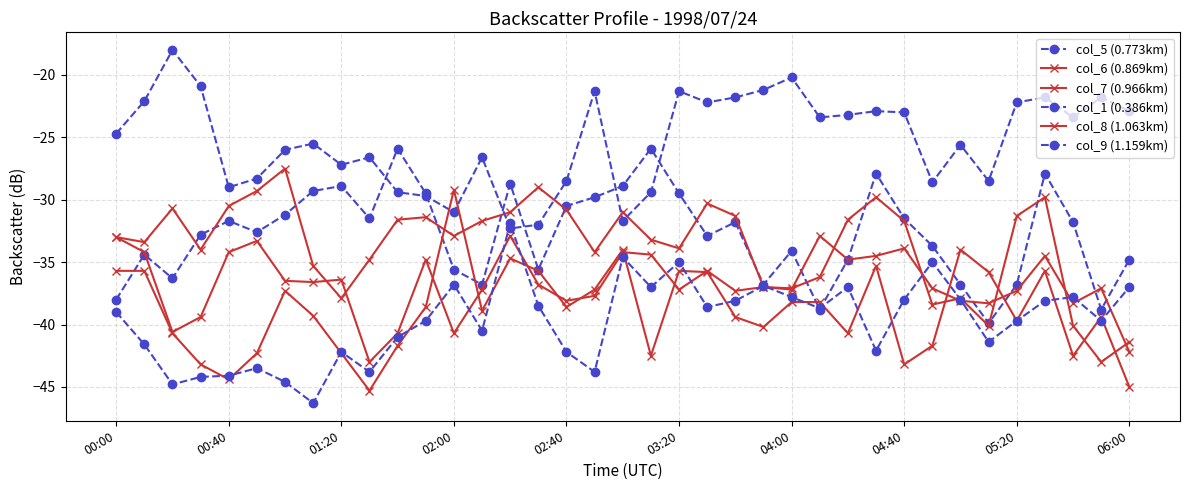

Count the number of data series in this chart.

6